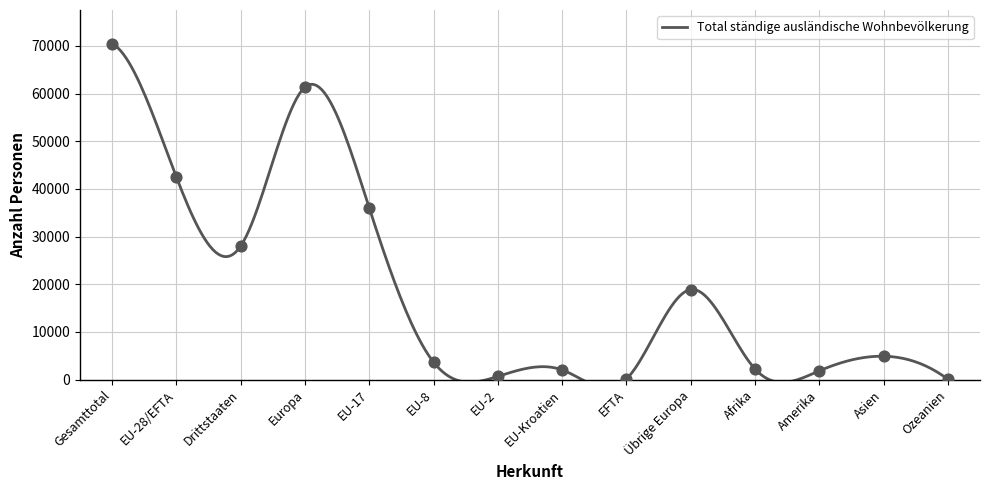

At which category is the sum across all series the highest?

Gesamttotal